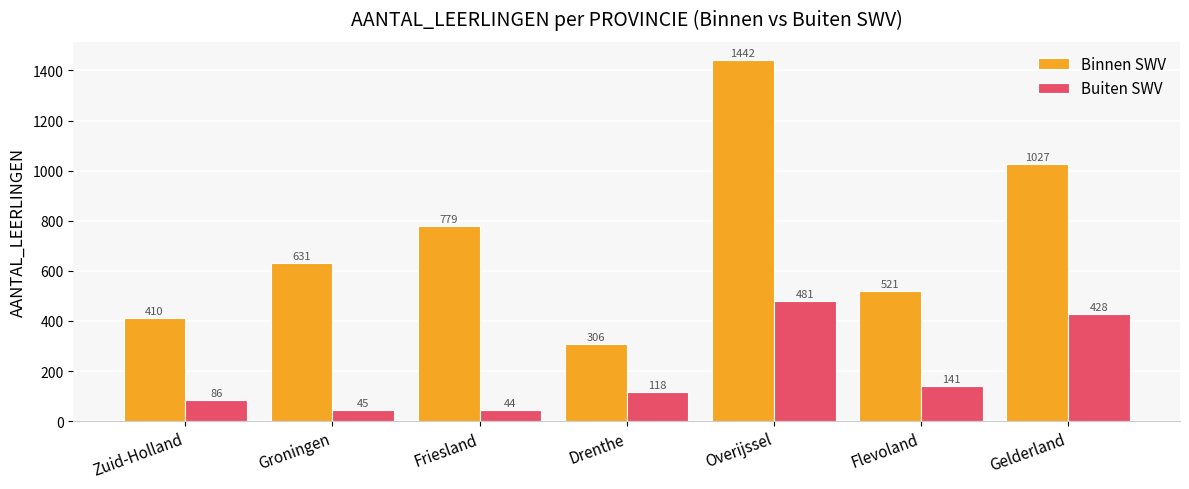

Does the chart contain any negative values?

No